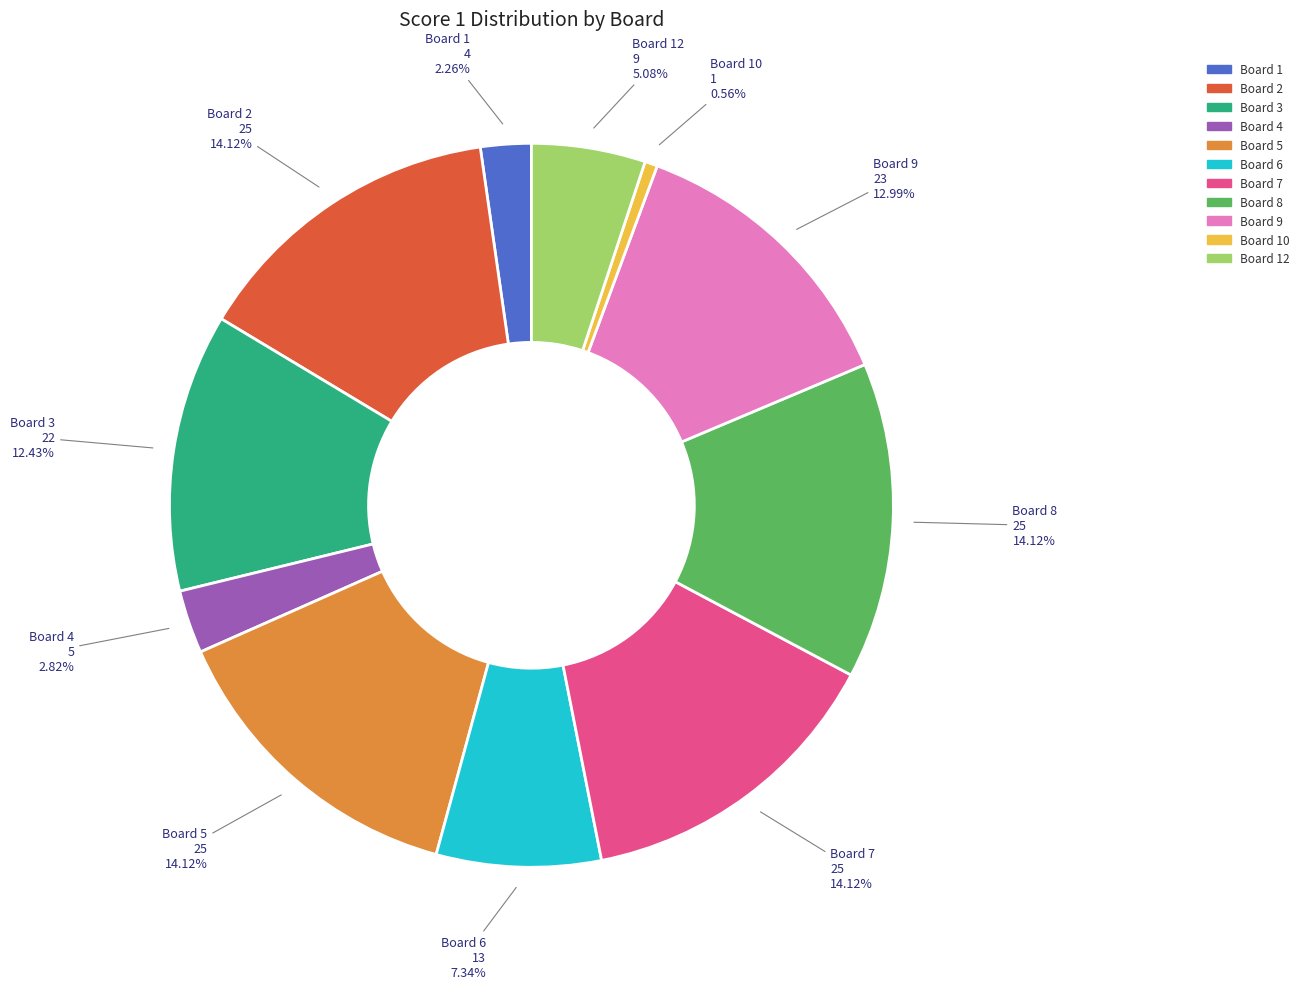

To the nearest percent, what is the difference between the largest and smallest slice percentages?

14%